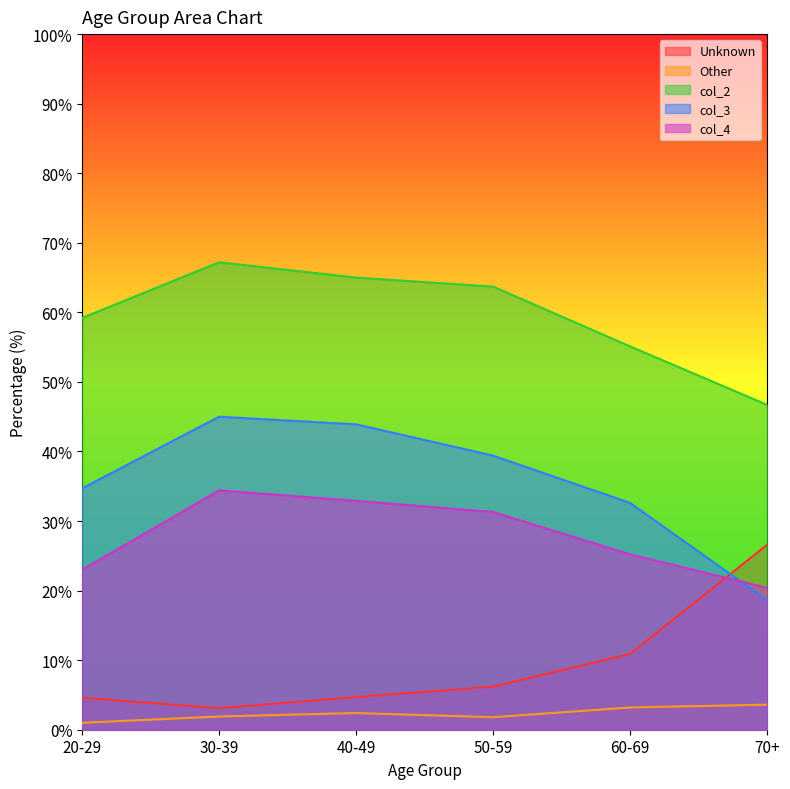

Reading right to left, transcribe all the data shown in this chart.

Unknown: 26.6	10.9	6.2	4.7	3.1	4.6
Other: 3.6	3.2	1.8	2.4	1.9	1.0
col_2: 46.7	55.1	63.7	65.0	67.2	59.2
col_3: 18.6	32.6	39.4	43.9	45.0	34.7
col_4: 20.4	25.2	31.3	32.9	34.4	23.0